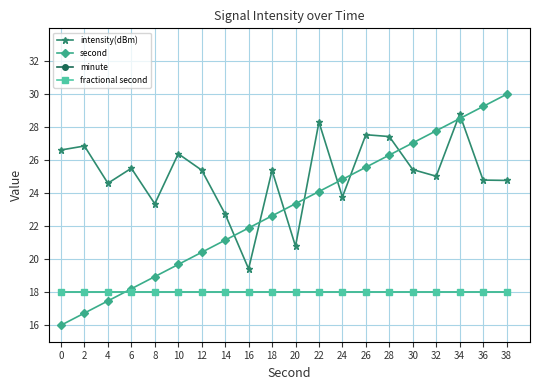

Is it true that intensity(dBm) equals 9.1 at 12?

False